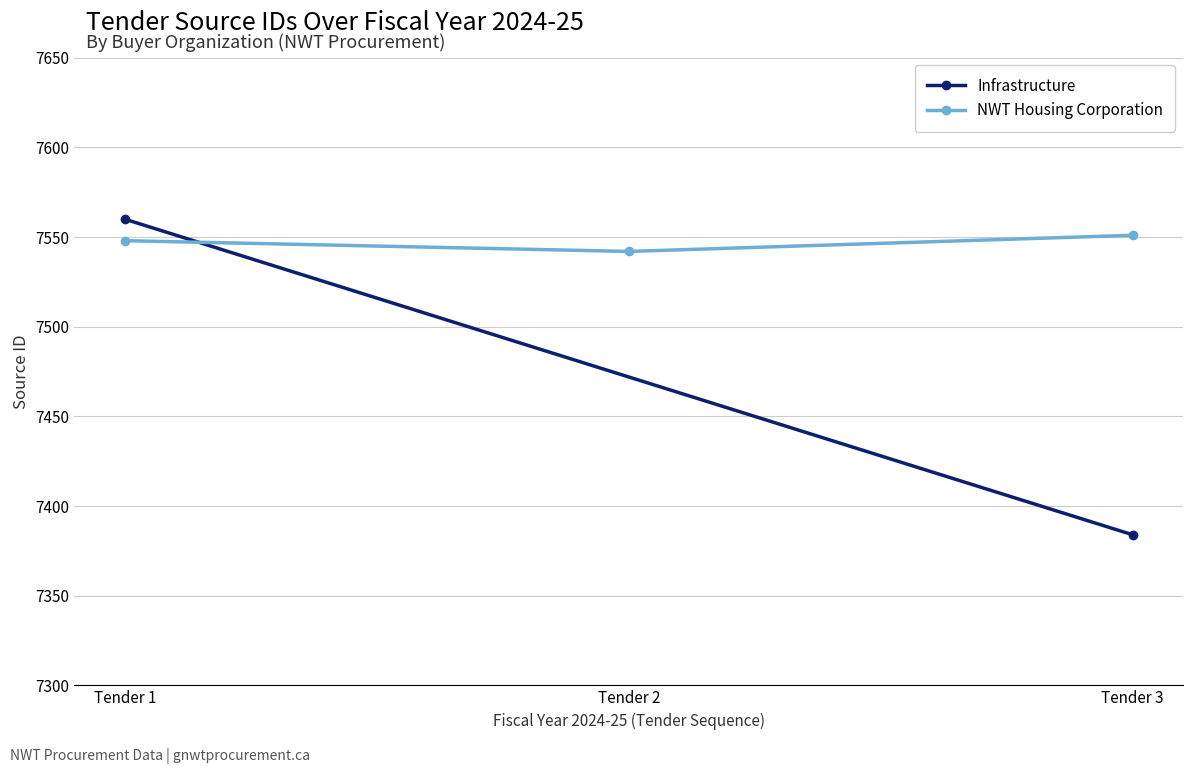

Approximately how many times larger is the value at Tender 1 compared to Tender 3?

1.0